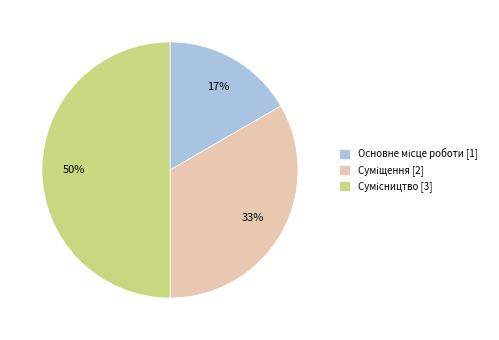

To the nearest percent, what is the average slice percentage?

33%